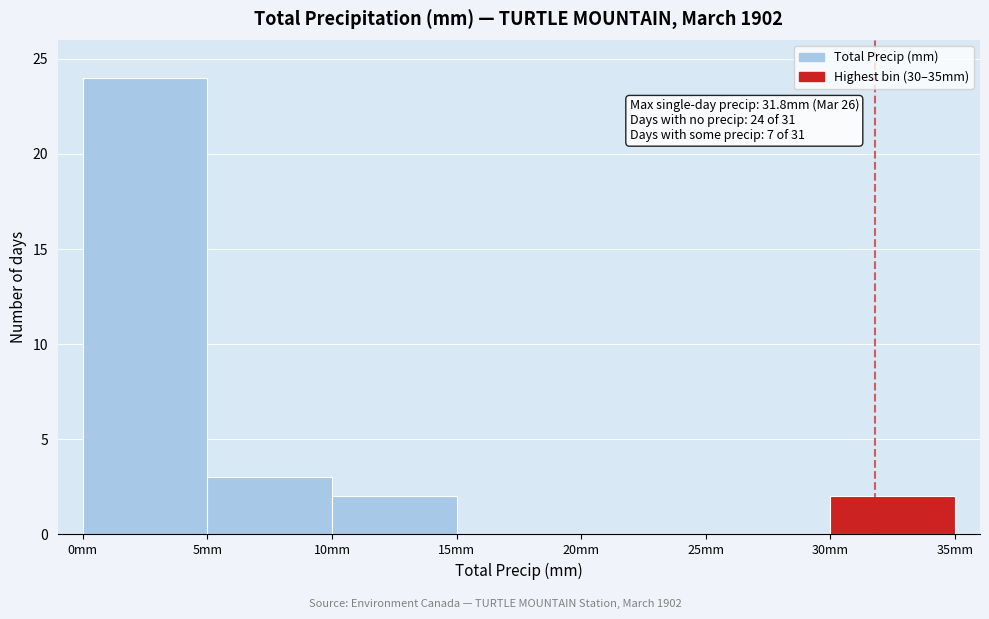

Which range on the x-axis has the tallest bar?

0 to 5